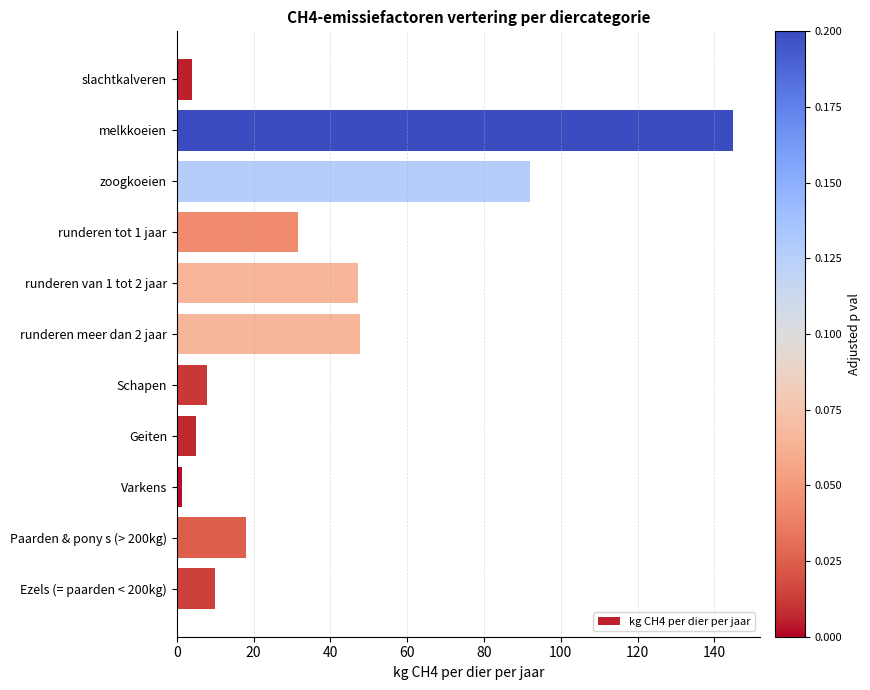

How many series are shown in this chart?

1